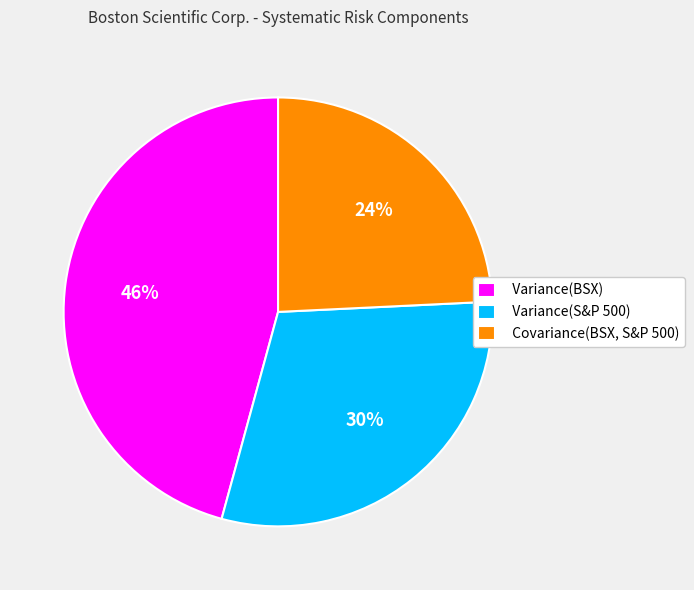

True or false: Covariance(BSX, S&P 500) accounts for 24% of the total.

True